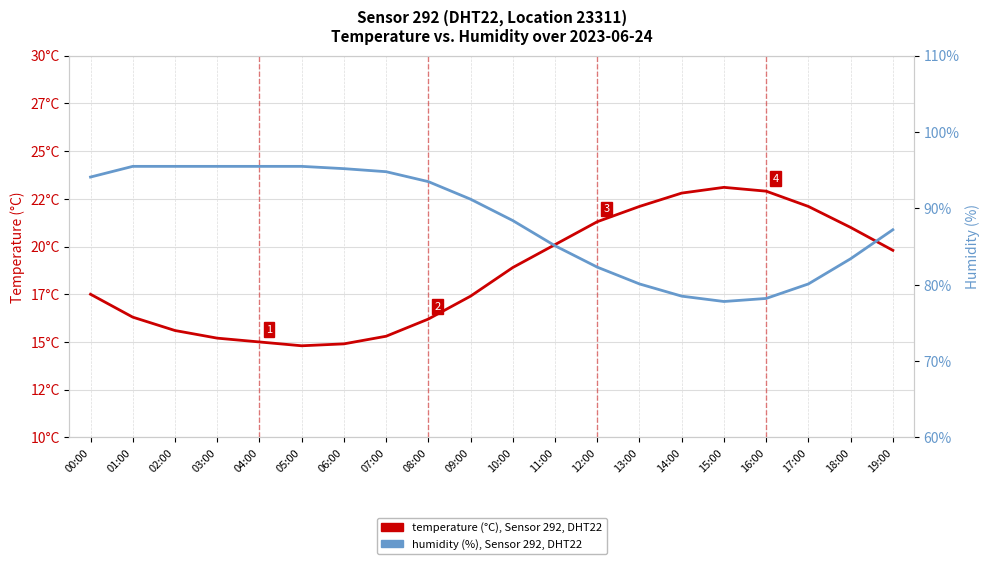

At which label is humidity (%), Sensor 292, DHT22 closest to 86?

11:00